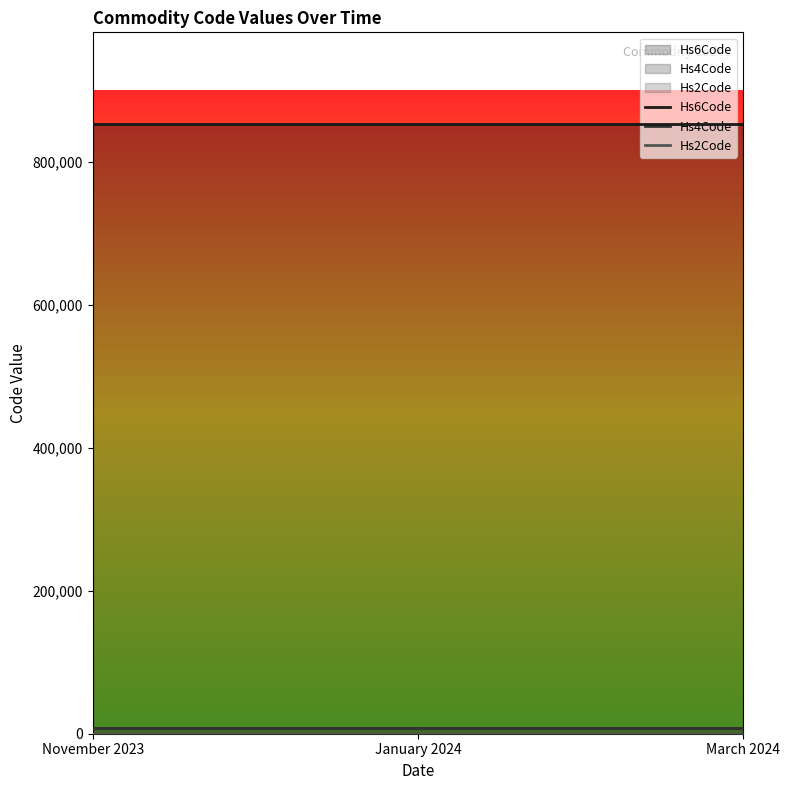

What are all the series names shown in the legend?

Hs6Code, Hs4Code, Hs2Code